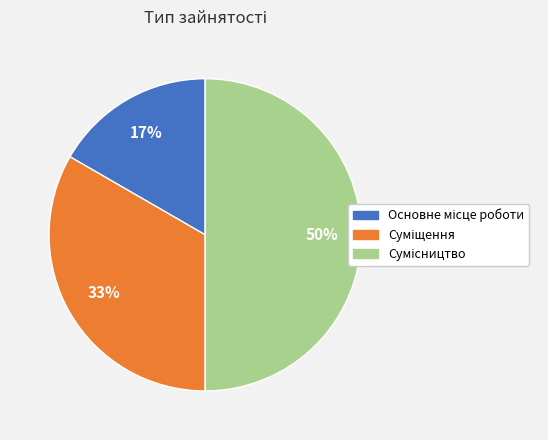

To the nearest percent, what is the average slice percentage?

33%